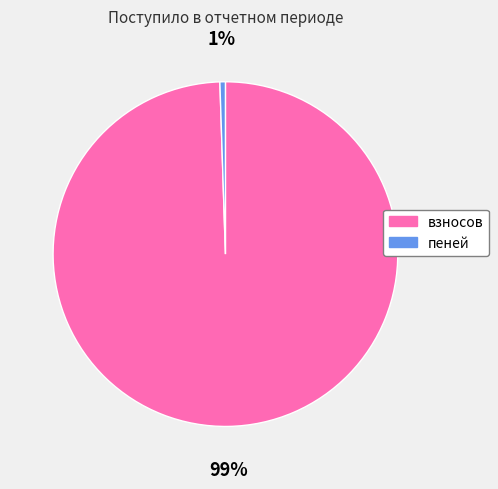

Which slice is the smallest?

пеней